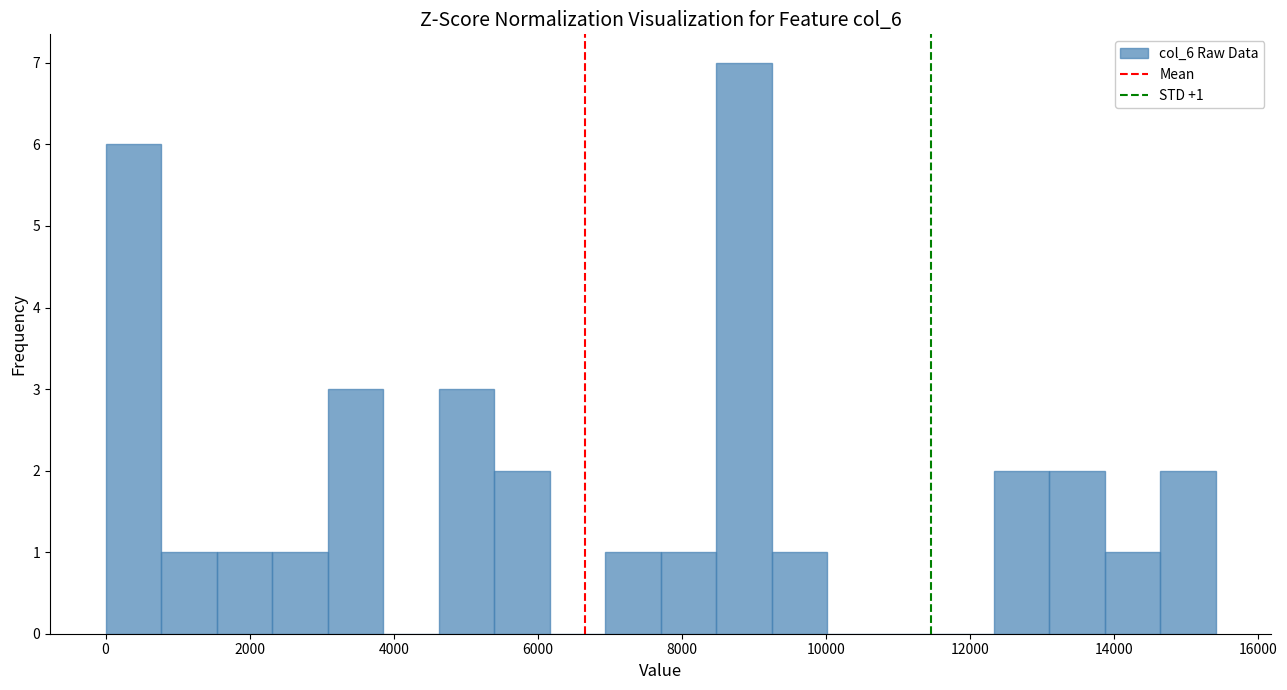

Read against the x-axis, roughly where is the centre of the tallest bar?

8800